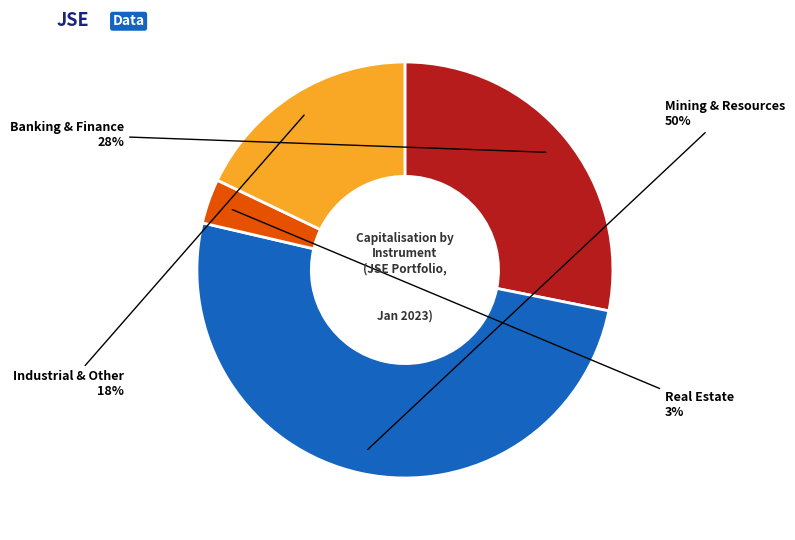

To the nearest percent, what is the difference between the largest and smallest slice percentages?

47%